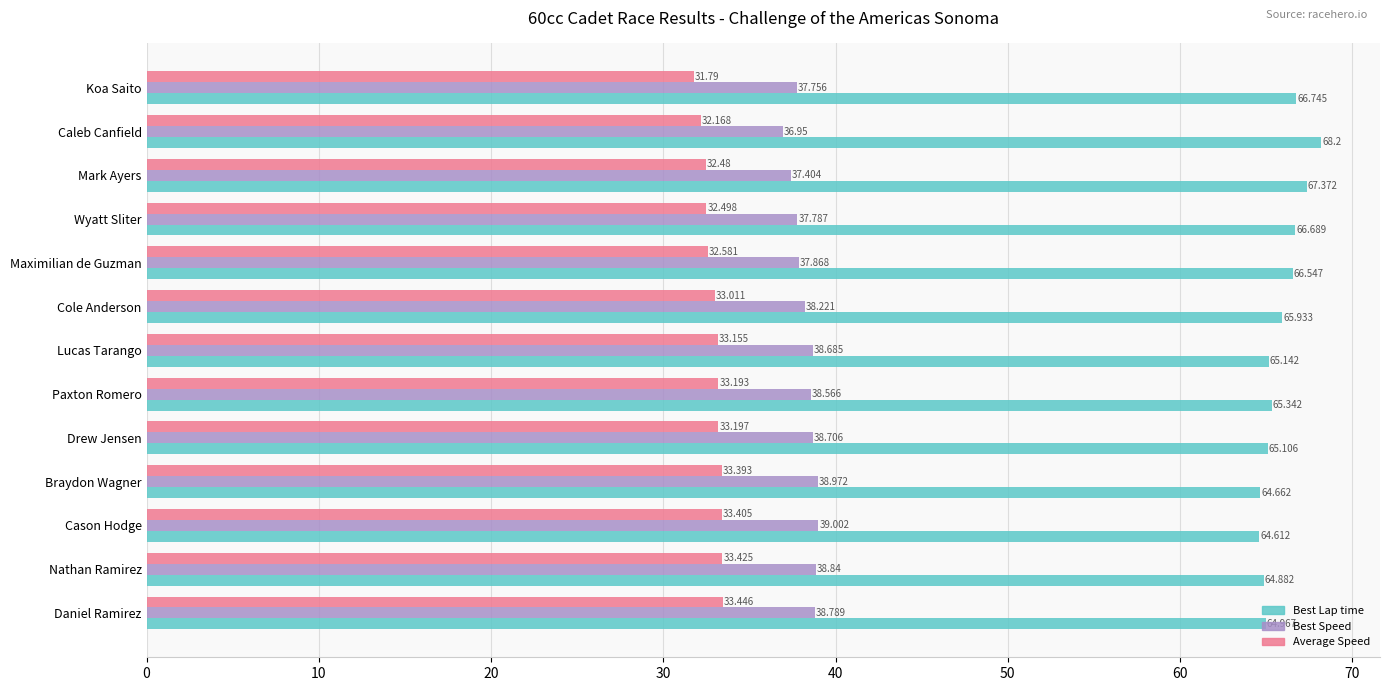

Which series has the largest range (max minus min)?

Best Lap time